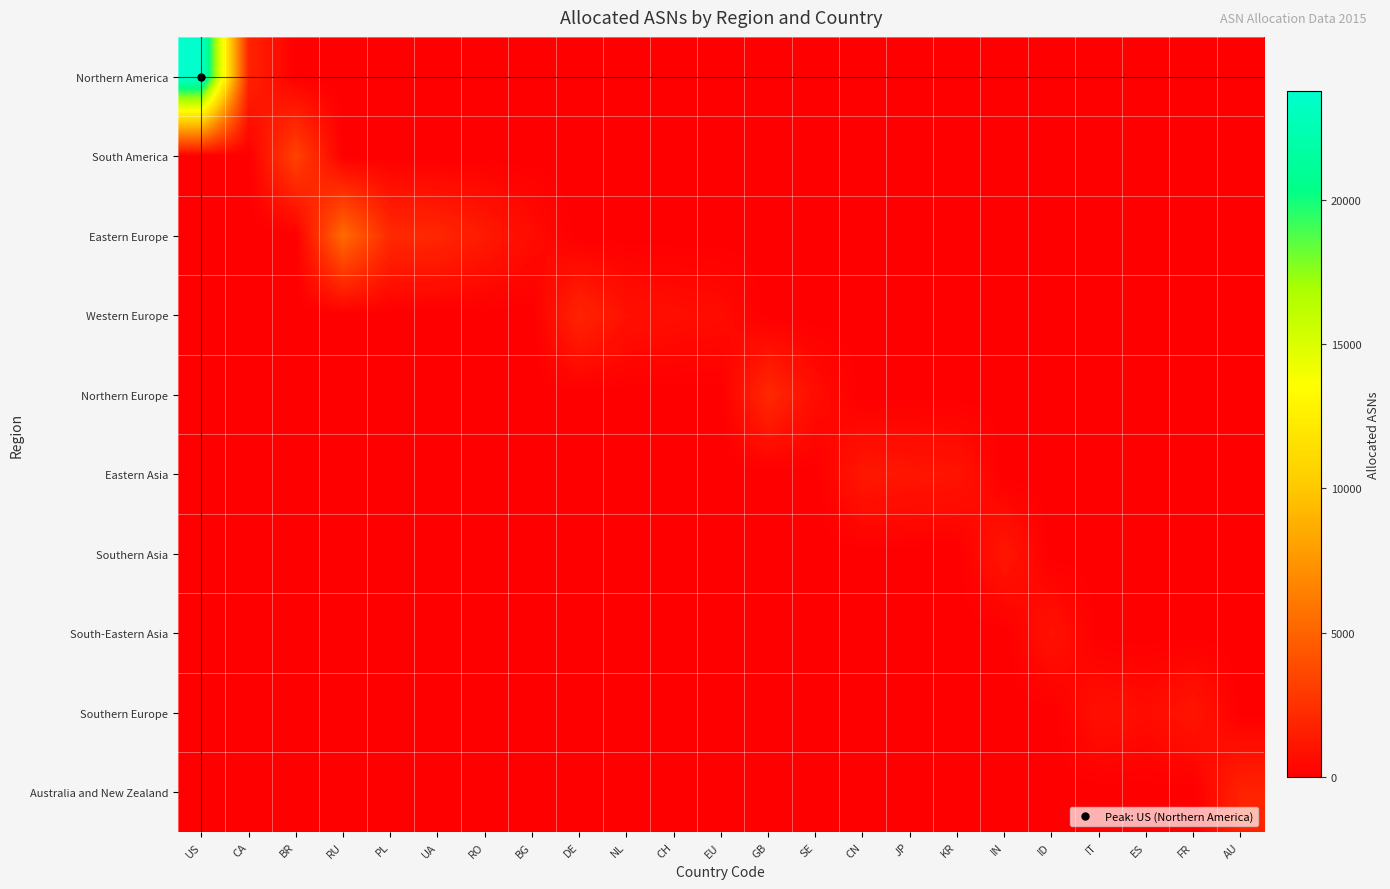

List the series in order of their peak value, highest first.

Northern America, Eastern Europe, South America, Northern Europe, Western Europe, Australia and New Zealand, Eastern Asia, Southern Asia, Southern Europe, South-Eastern Asia